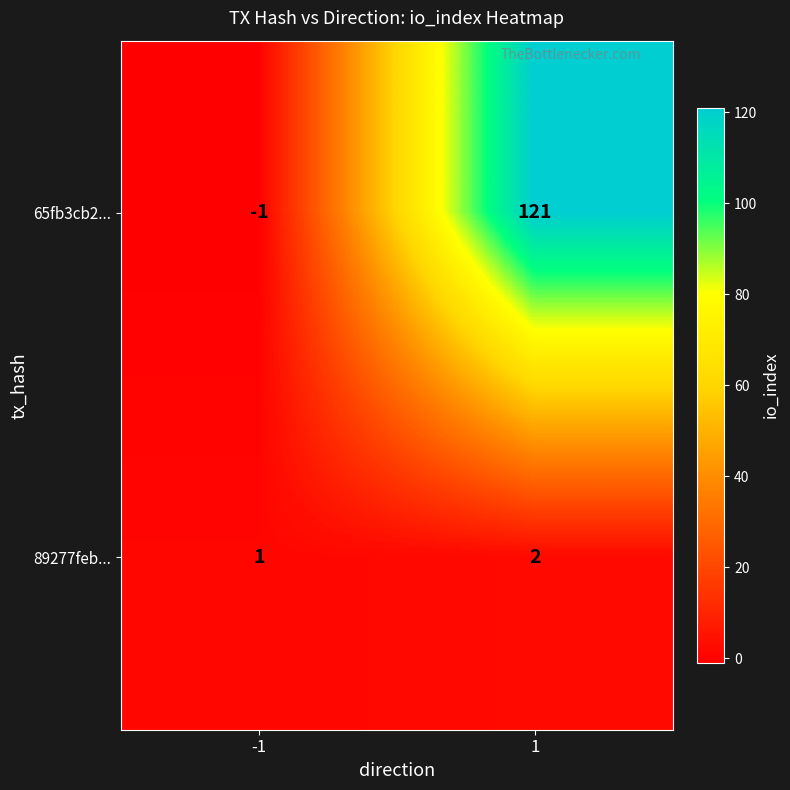

List the series in order of their overall mean, highest first.

65fb3cb2..., 89277feb...